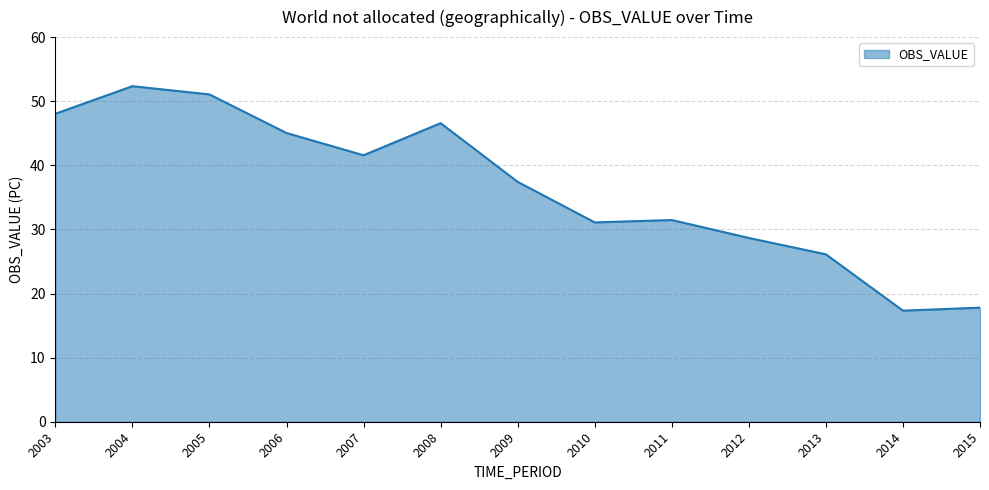

Approximately how many times larger is the value at 2011 compared to 2009?

0.8